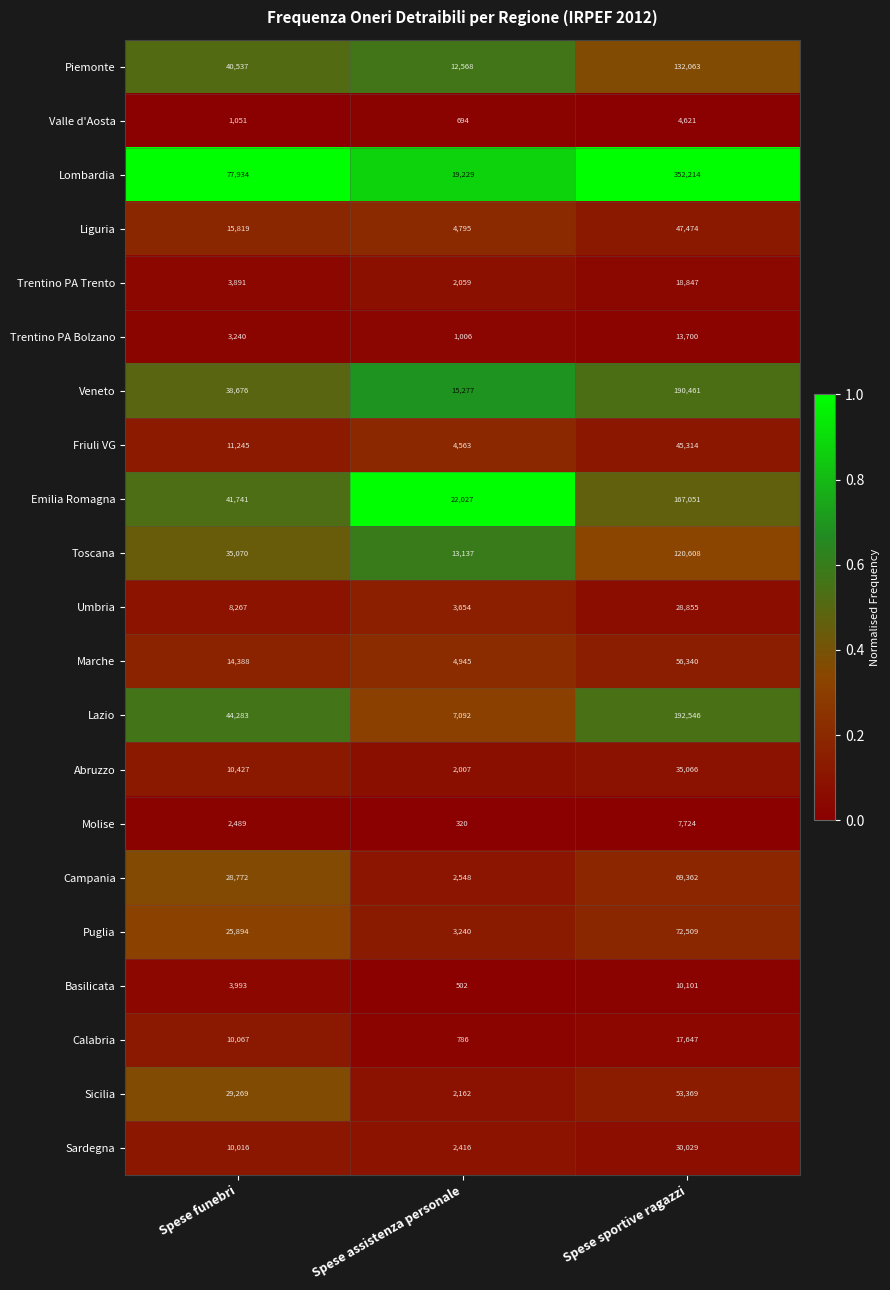

What is the highest value of the Emilia Romagna series?

167051